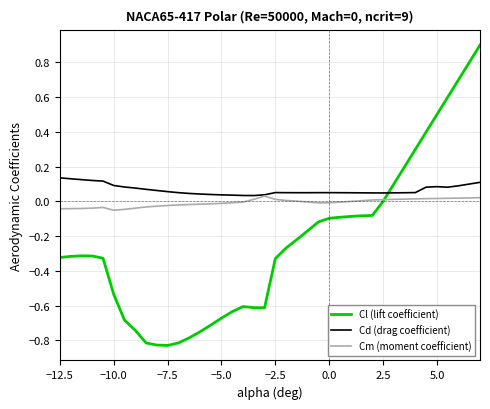

Rank the series by their average value, from lowest to highest.

Cl (lift coefficient), Cm (moment coefficient), Cd (drag coefficient)